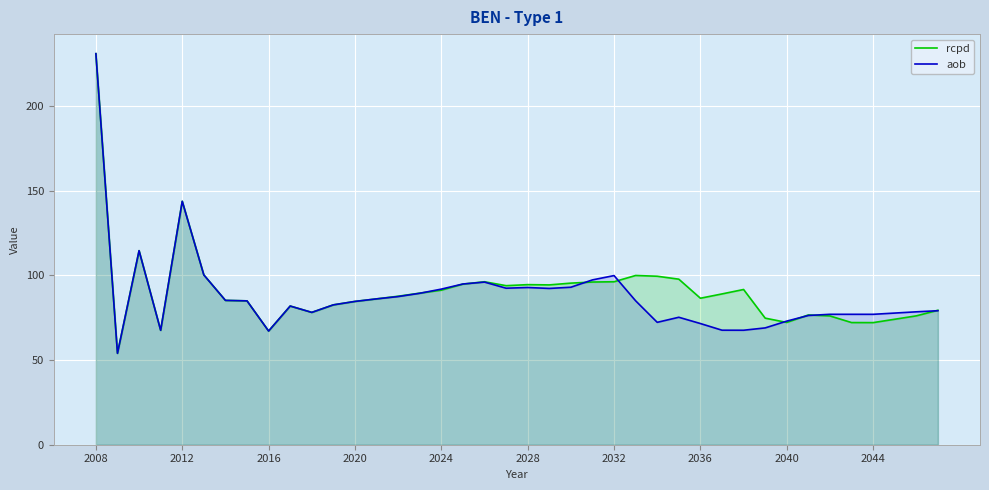

What is the total value across all series at 2020?

169.2